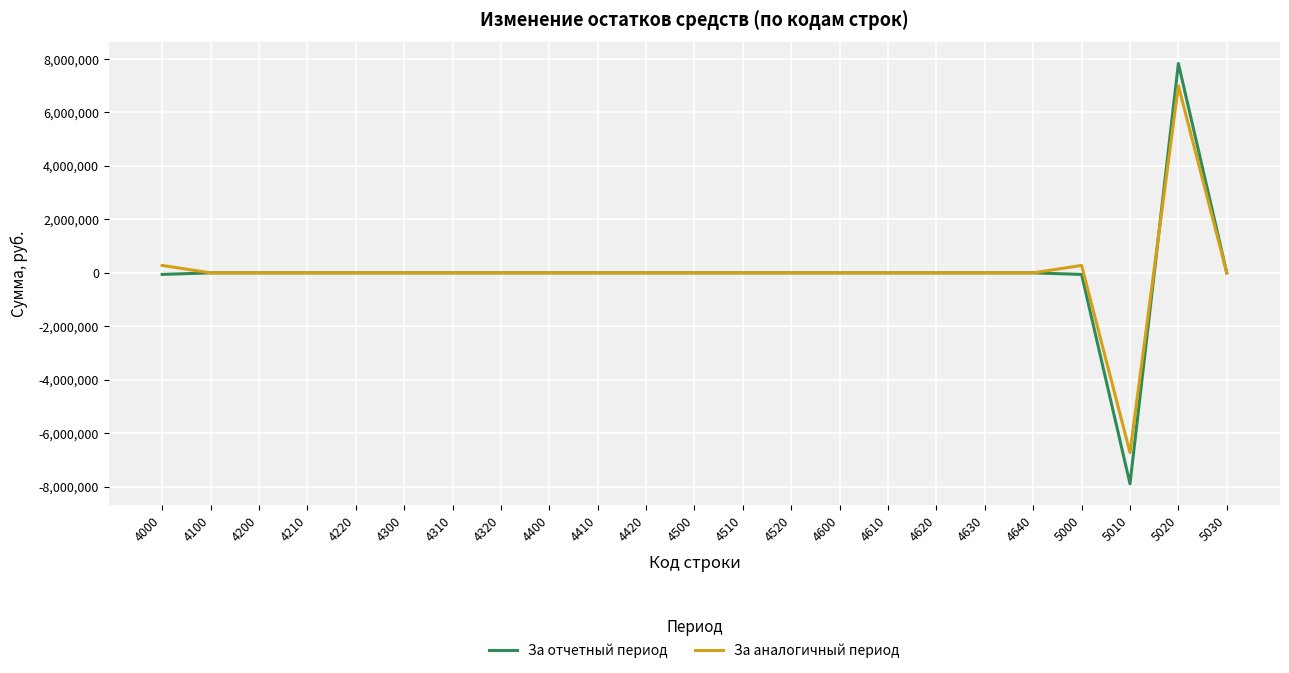

Rank the series by their maximum value, from highest to lowest.

За отчетный период, За аналогичный период